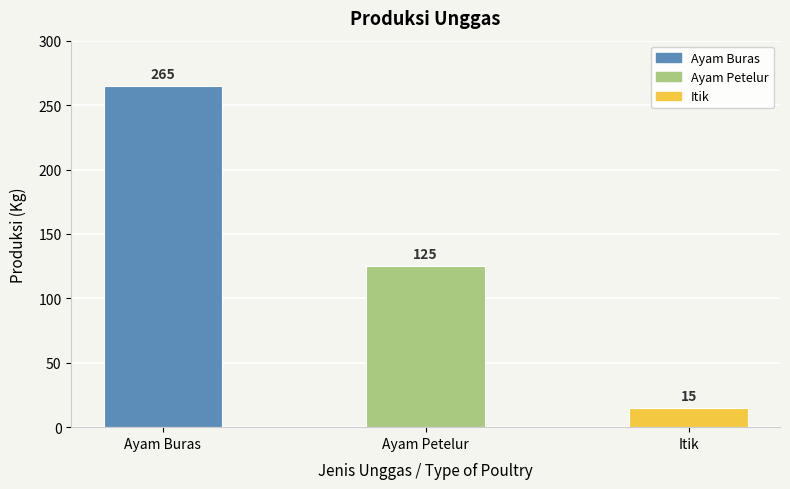

Where does the data first go above 125?

Ayam Buras